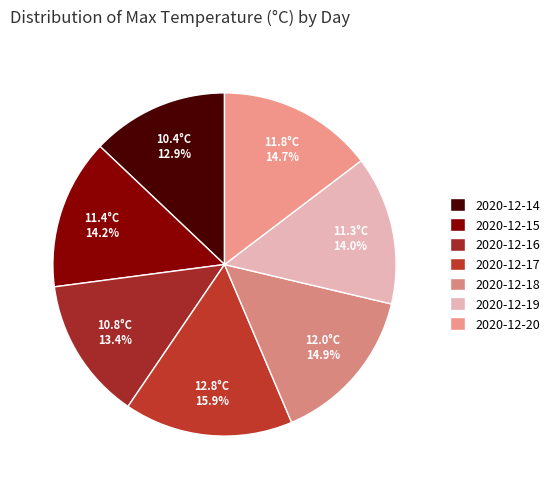

What is the ratio of the value at 2020-12-15 to the value at 2020-12-18?

1.0